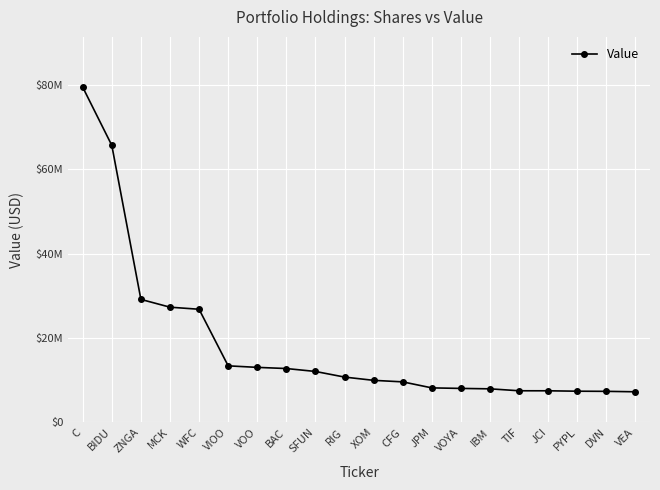

What is the label of the 18th point from the right?

ZNGA